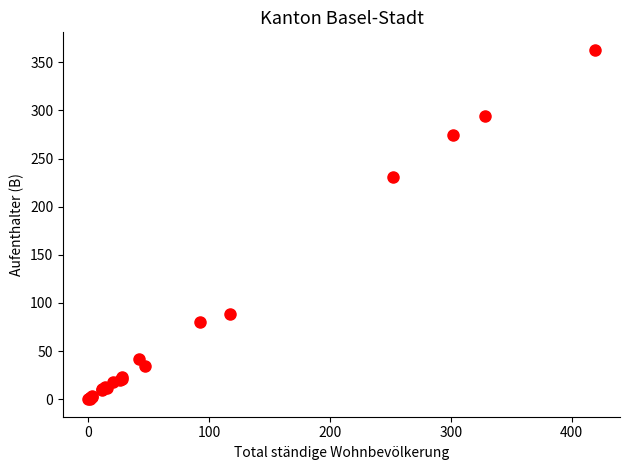

What Y value in the scatter plot is closest to 181?

231